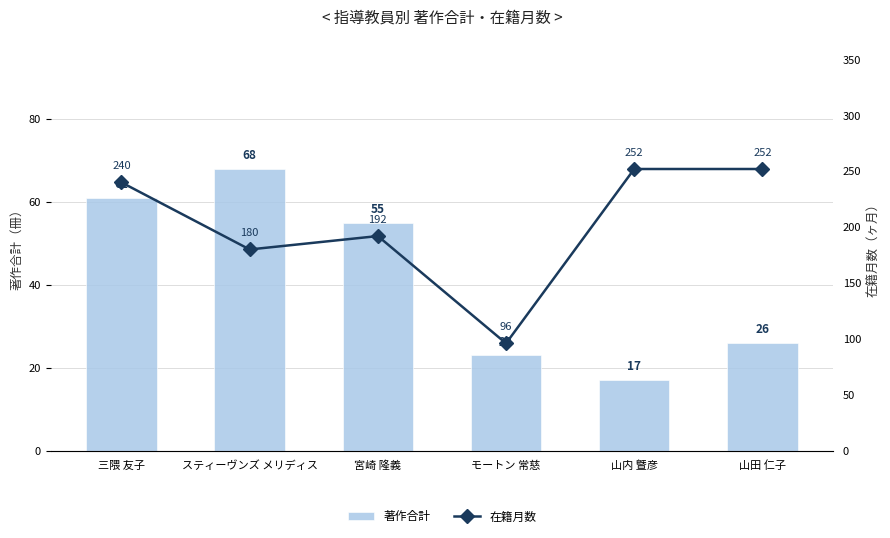

What is the greatest value displayed?

252